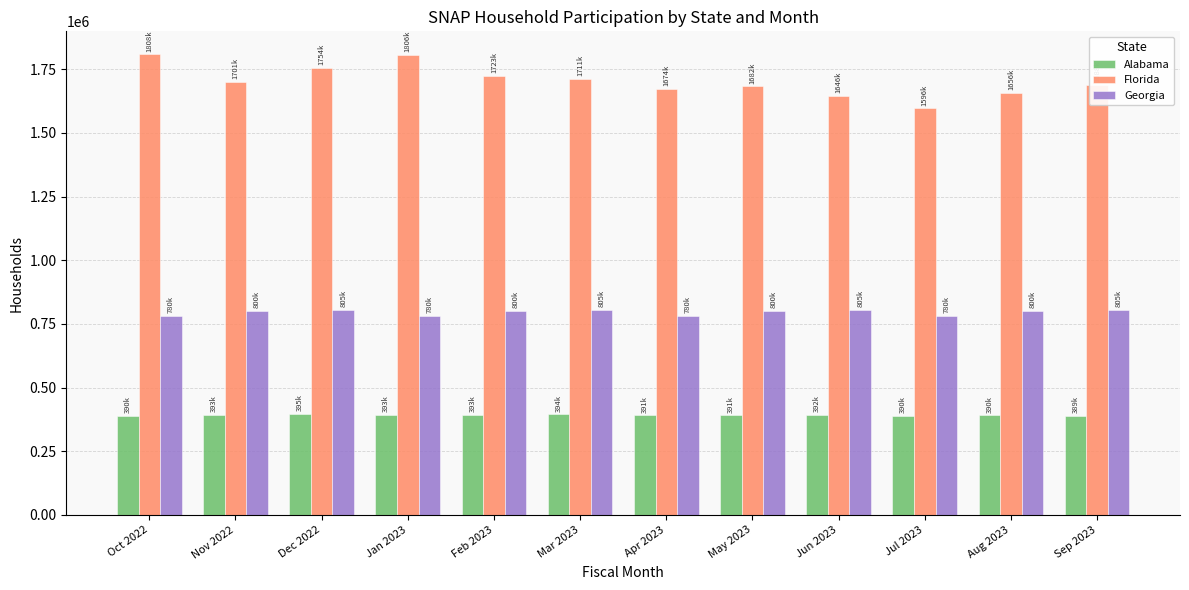

Which series has the largest range (max minus min)?

Florida